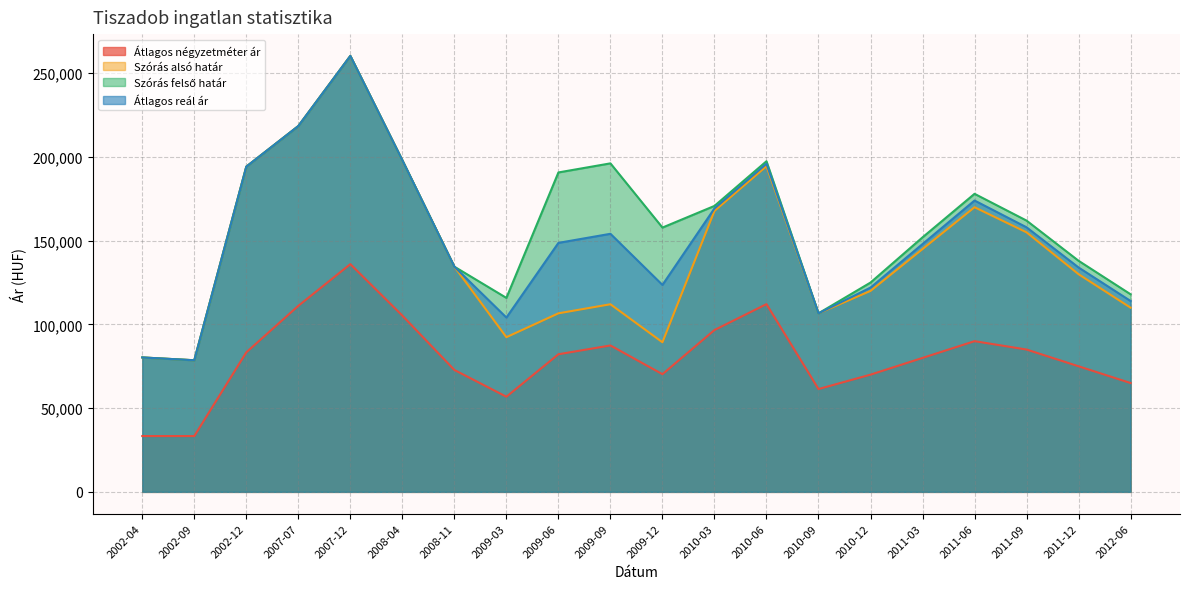

What are all the series names shown in the legend?

Átlagos négyzetméter ár, Szórás alsó határ, Szórás felső határ, Átlagos reál ár